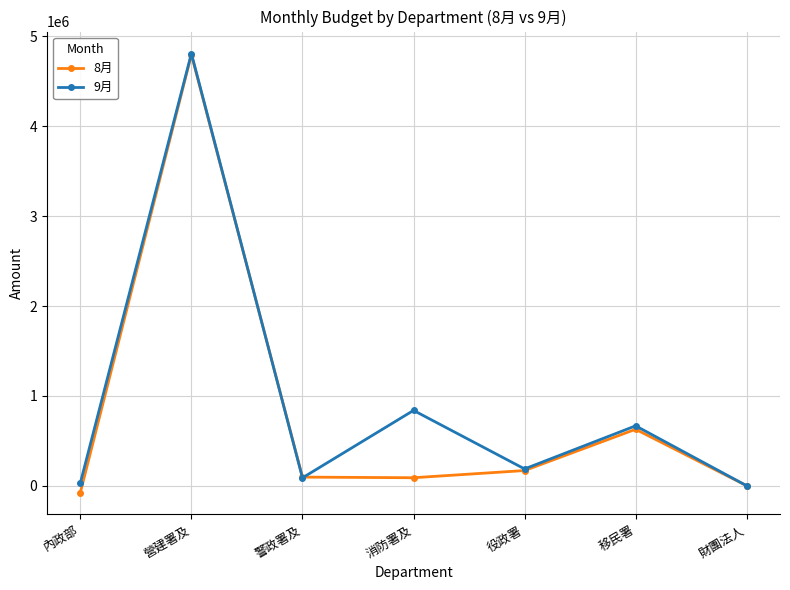

Which category has the highest value in the 8月 series?

營建署及